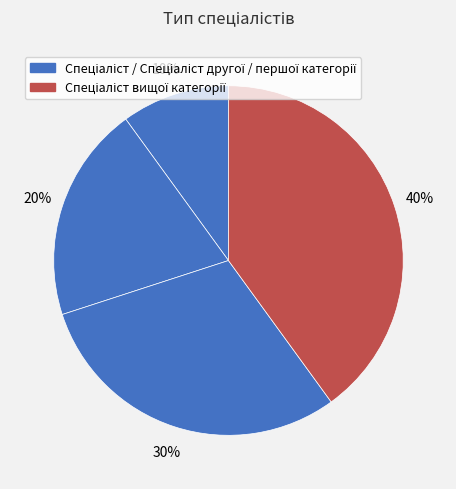

How many segments does this pie chart have?

4